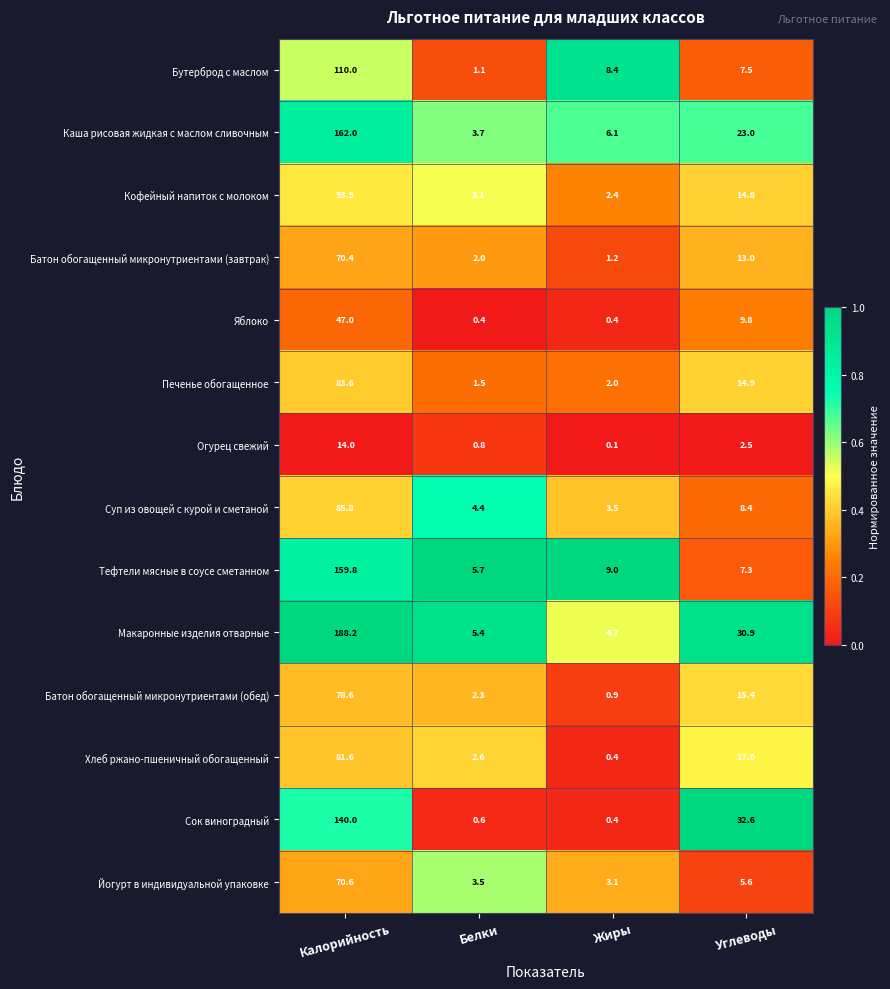

What is the total value across all series at Калорийность?

1385.5